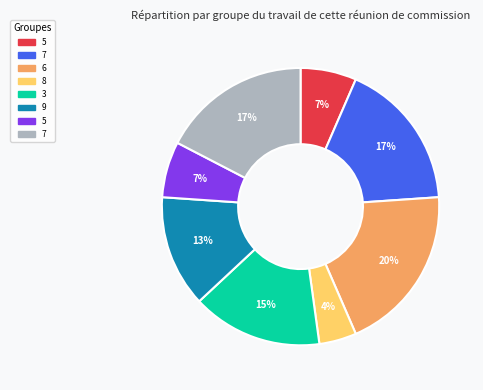

Is there a majority slice in this chart?

No